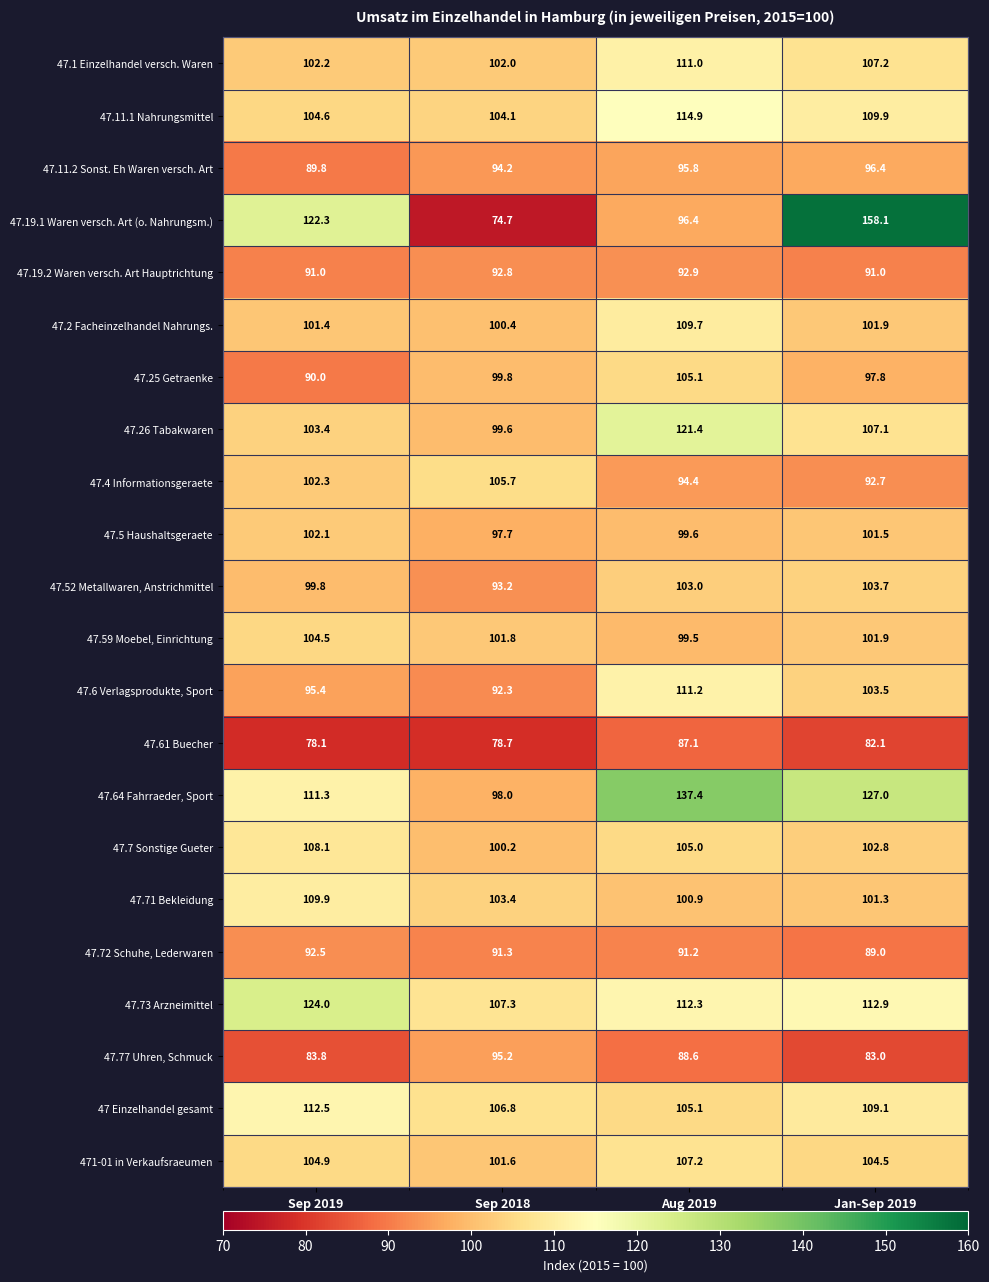

What is the minimum value shown in the chart?

74.7